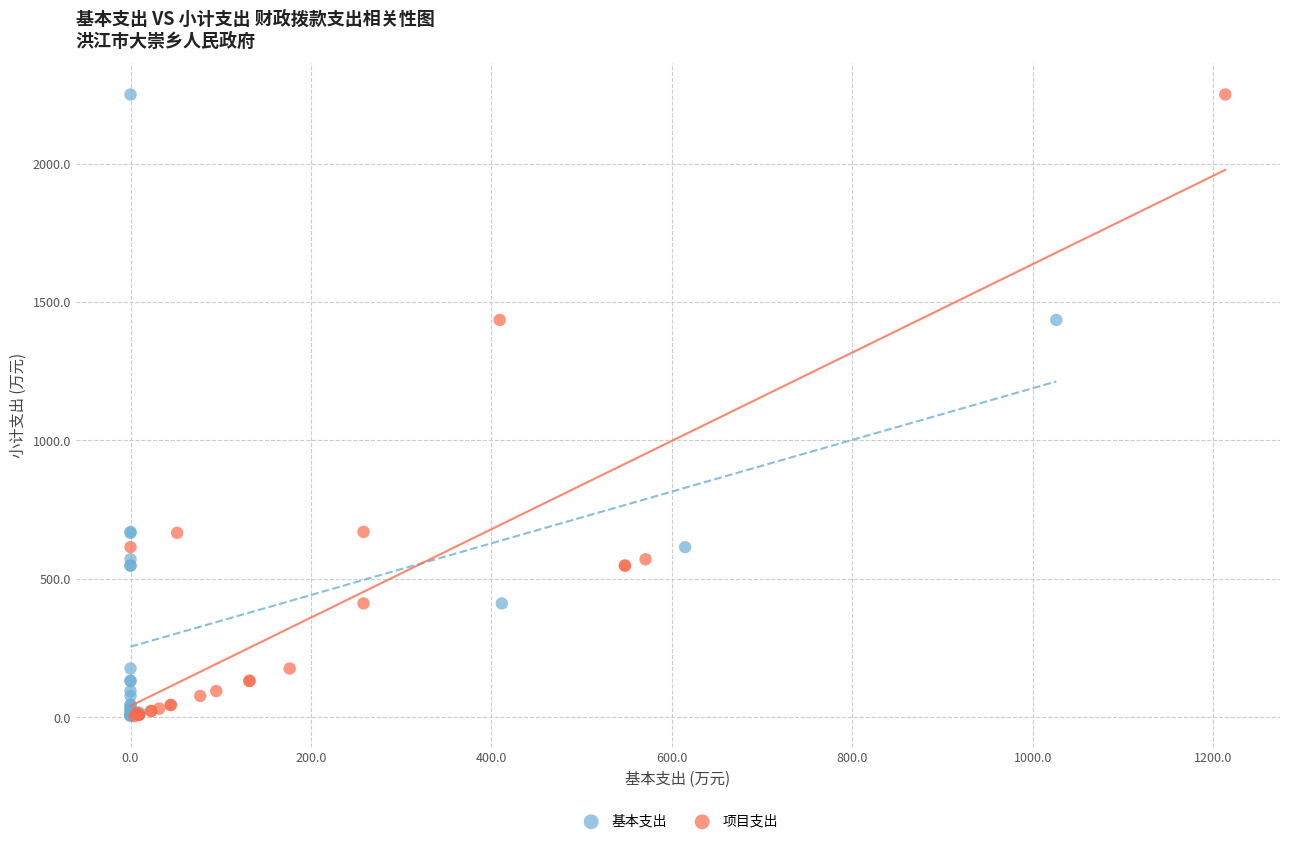

What are all the series names shown in the legend?

基本支出, 项目支出